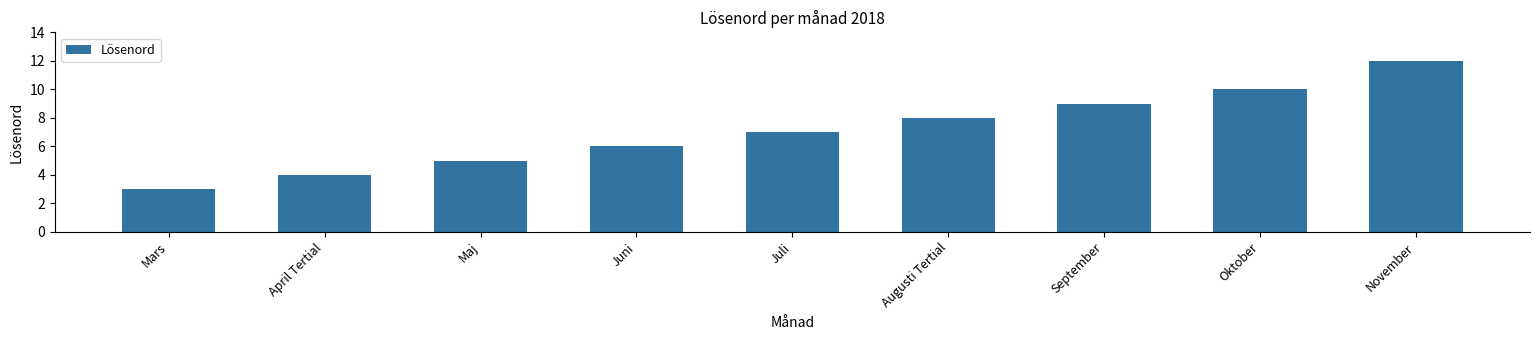

How many values are below 7?

4